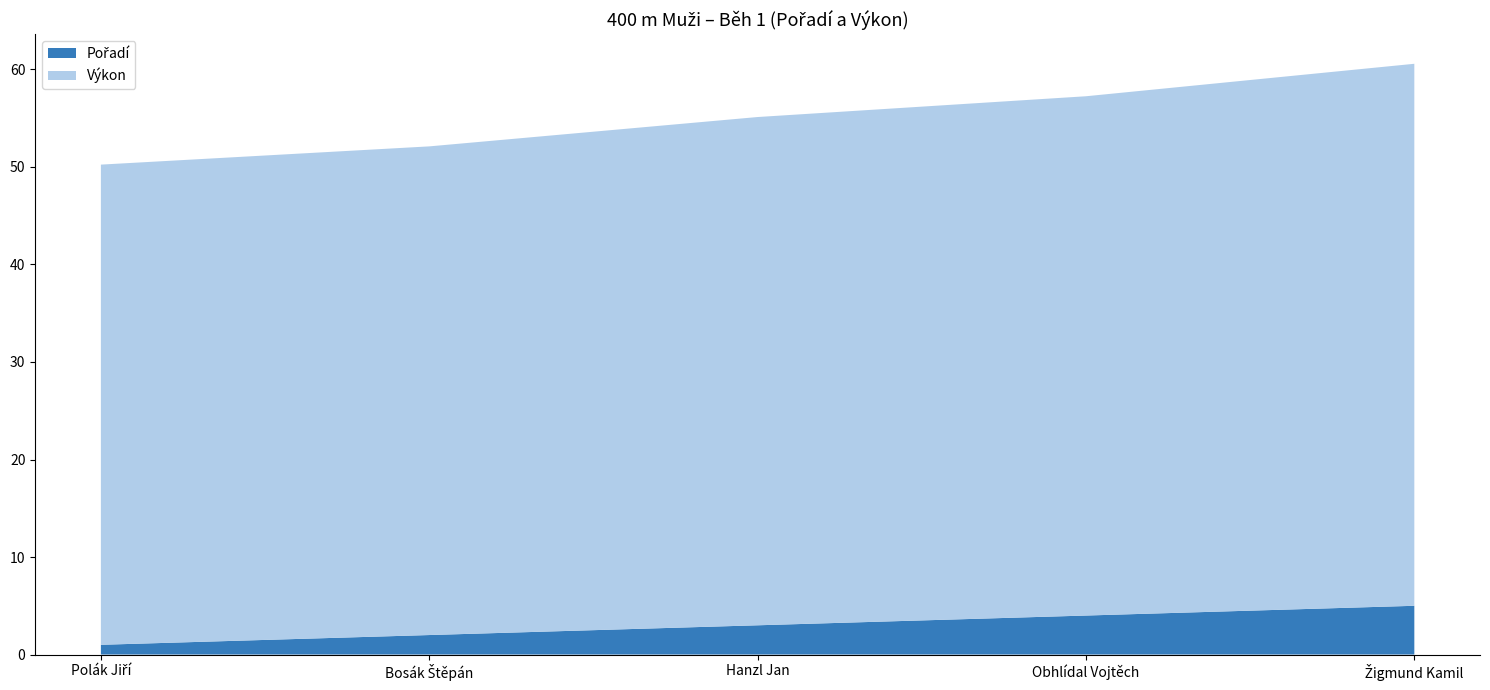

Reading left to right, list all the values displayed in this chart.

Pořadí: 1.0	2.0	3.0	4.0	5.0
Výkon: 49.2	50.1	52.1	53.2	55.6